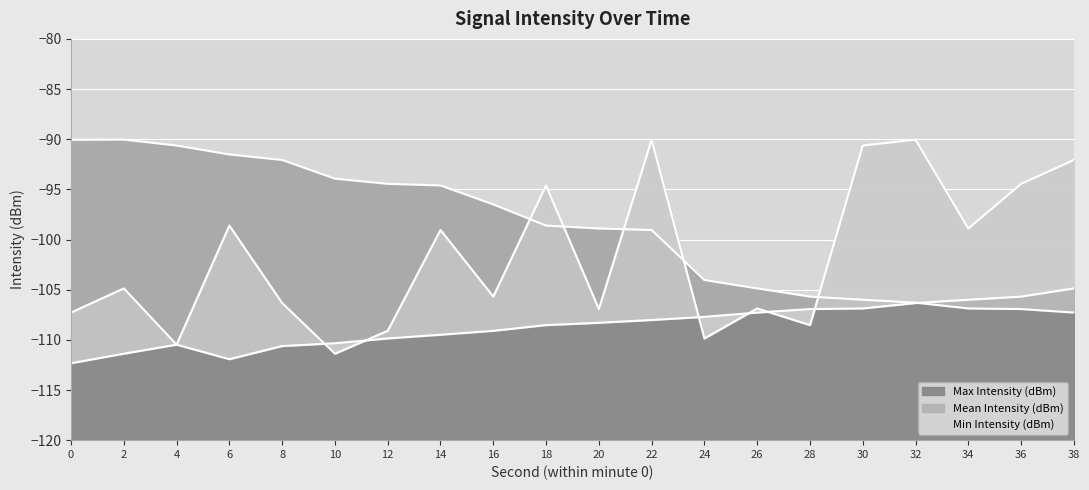

What is the average value of the Min Intensity (dBm) series?

-108.6